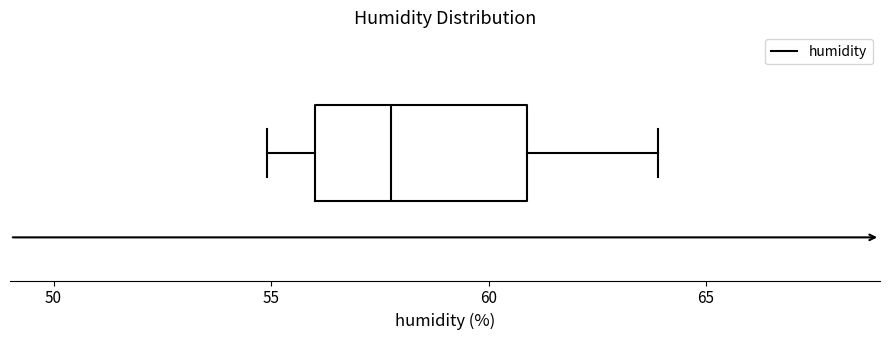

Transcribe this box plot: give where the median line is, the range the box spans, and where the two whiskers end, as read against the x-axis. The values are not printed on the chart, so give them approximately, as read against the axis.

median 58, box 56 to 61, whiskers 55 to 64